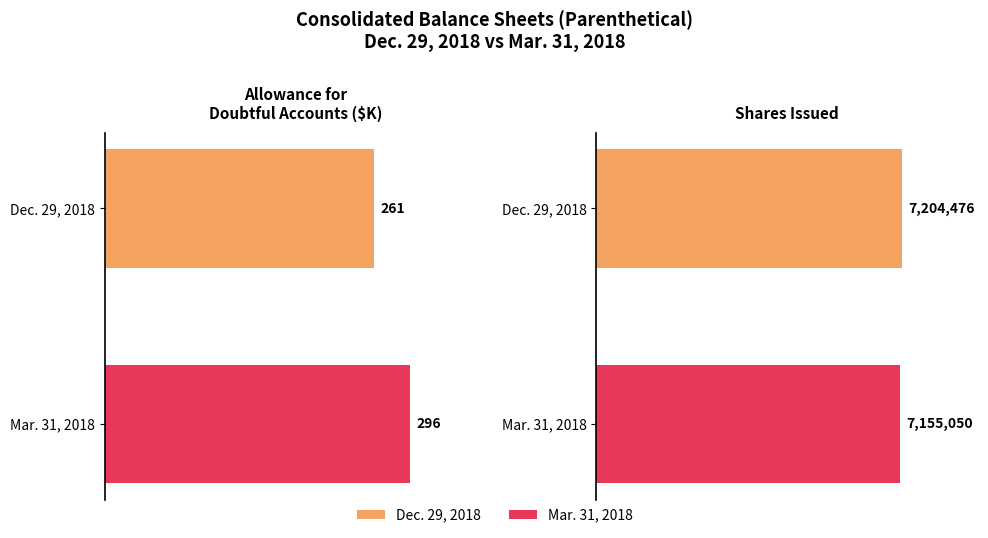

Which series has the widest spread of values?

Shares Issued